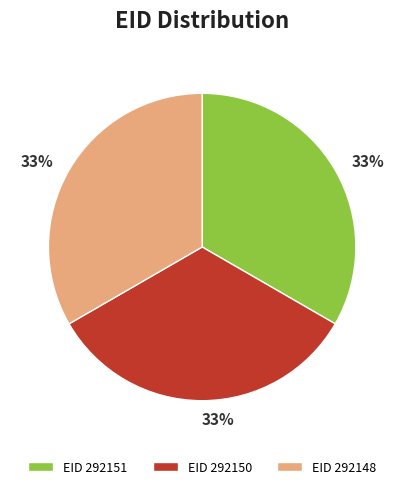

Does EID 292150 represent more than half of the total?

No